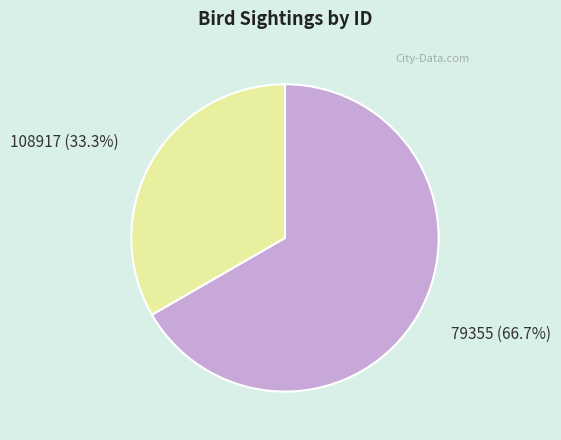

Approximately how many times larger is the value at 108917 compared to 79355?

0.5